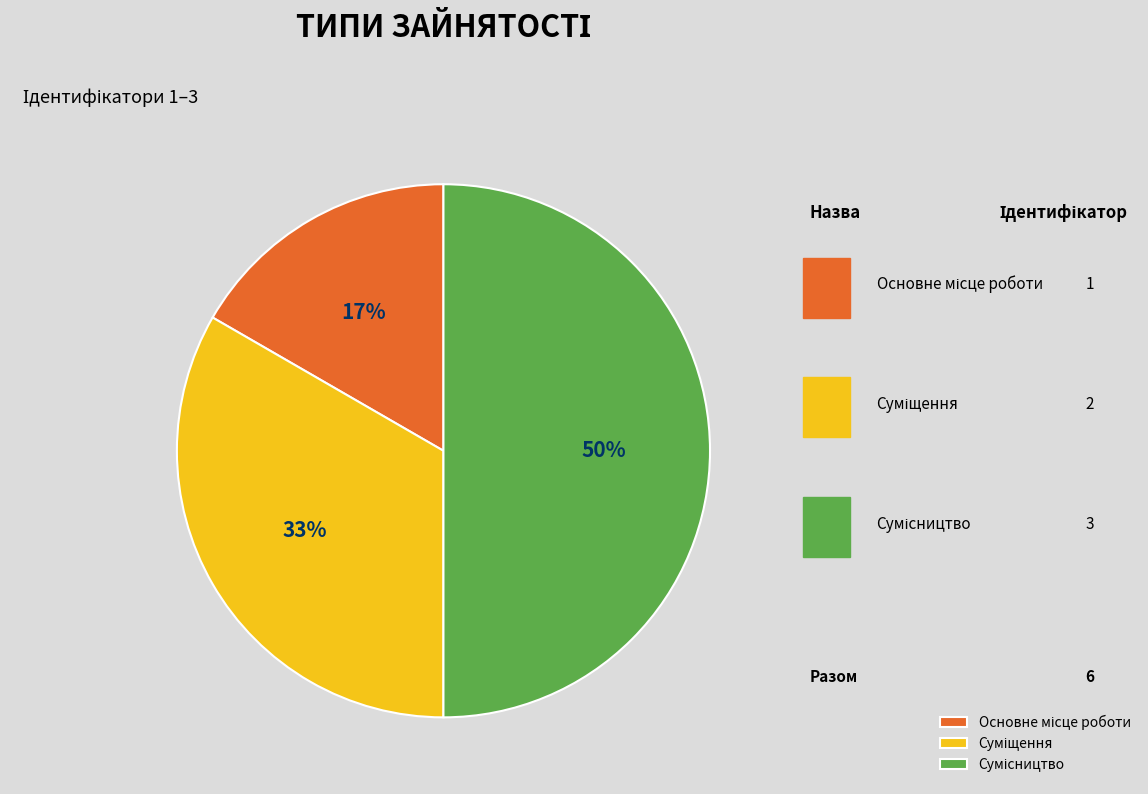

What percentage is the Суміщення slice, to the nearest percent?

33%